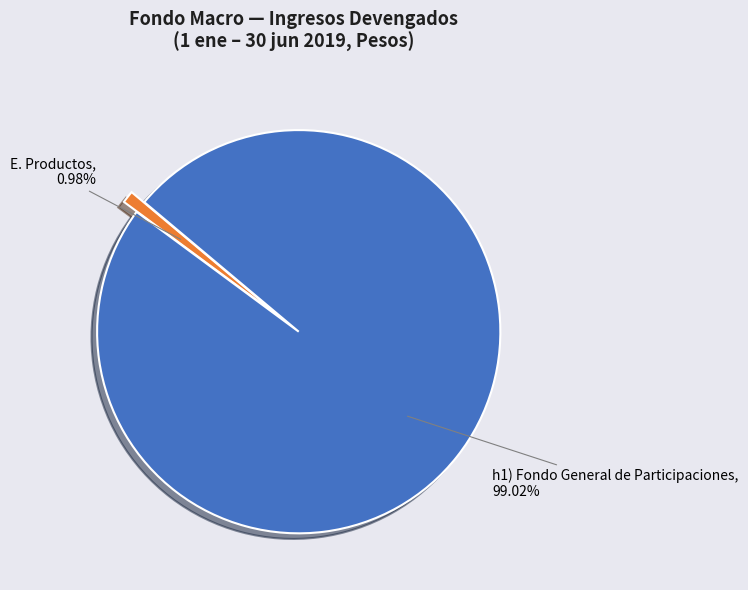

Between E. Productos, 0.98% and h1) Fondo General de Participaciones, 99.02%, which is larger?

h1) Fondo General de Participaciones, 99.02%